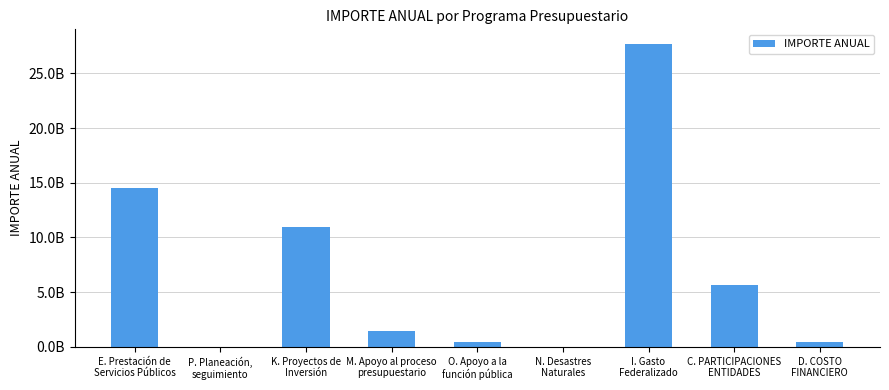

Are the bars horizontal?

No